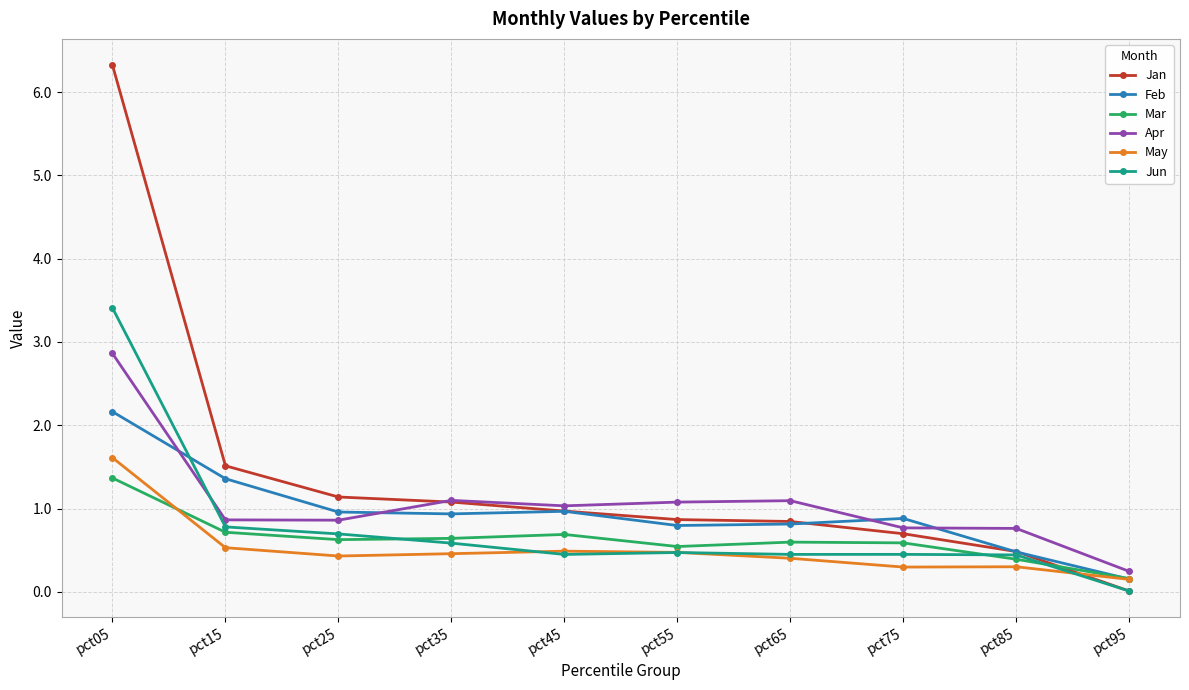

What value does the Apr series have at pct45?

1.0